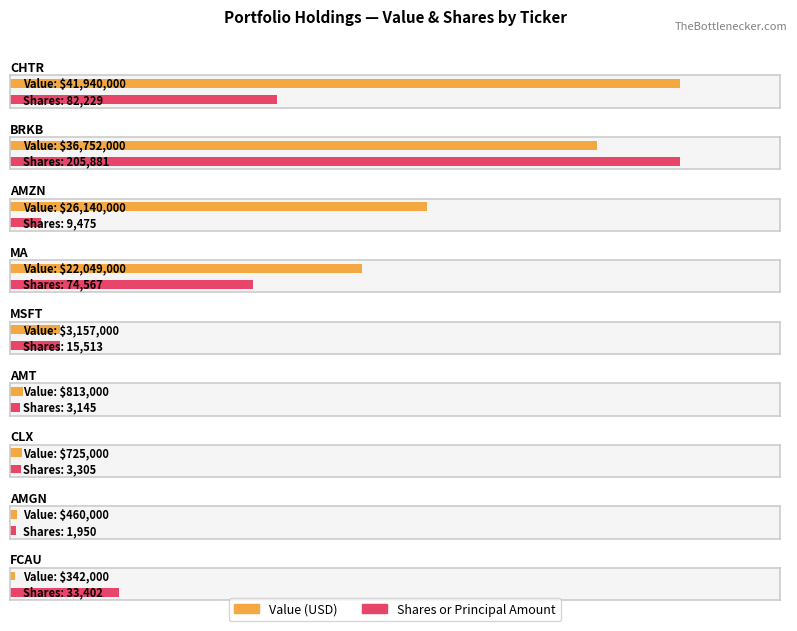

Is the value of Shares or principal amount at AMZN greater than the value of Value at AMGN?

No